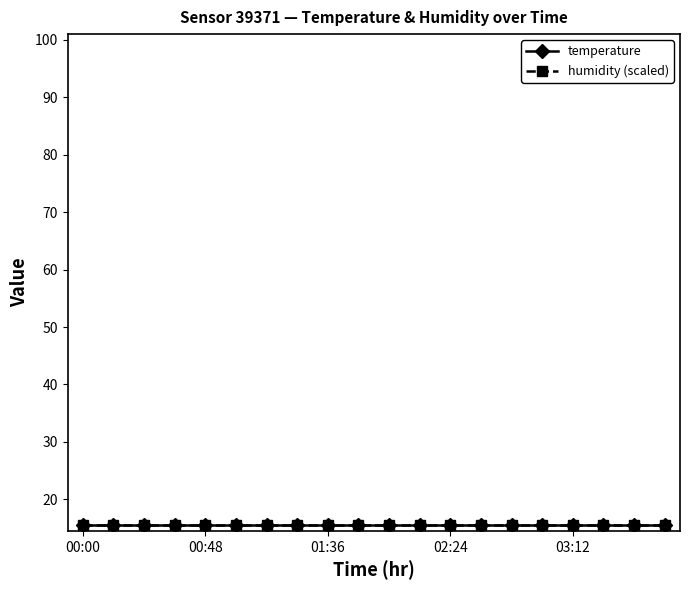

What is the sum of all humidity (scaled) values?

312.0